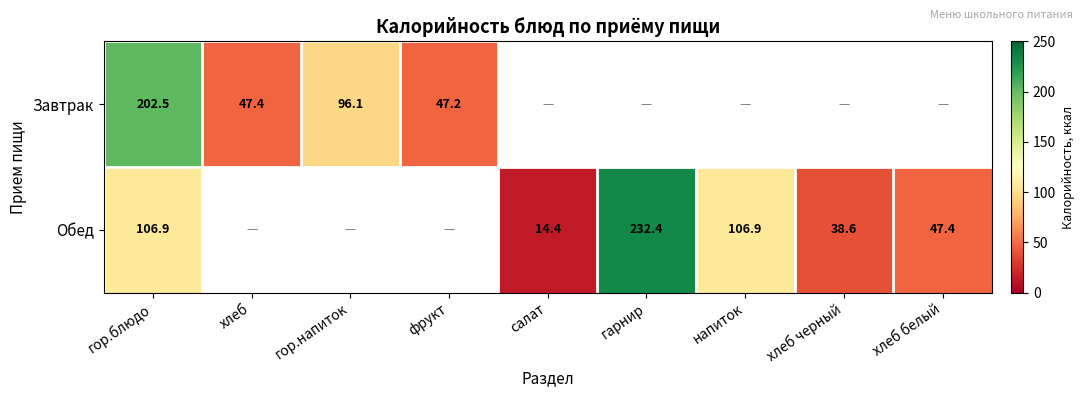

The Завтрак series shows 356.2 at гор.блюдо. True or false?

False